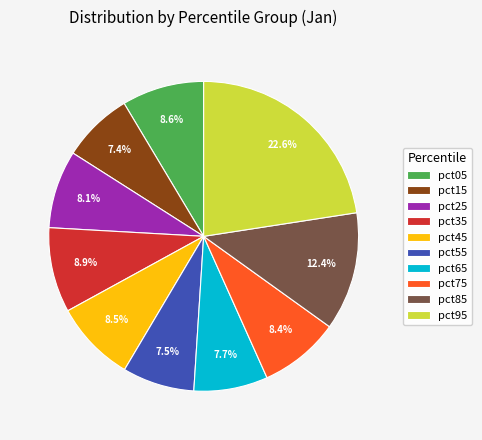

What percentage is NOT represented by pct85?

87.6%